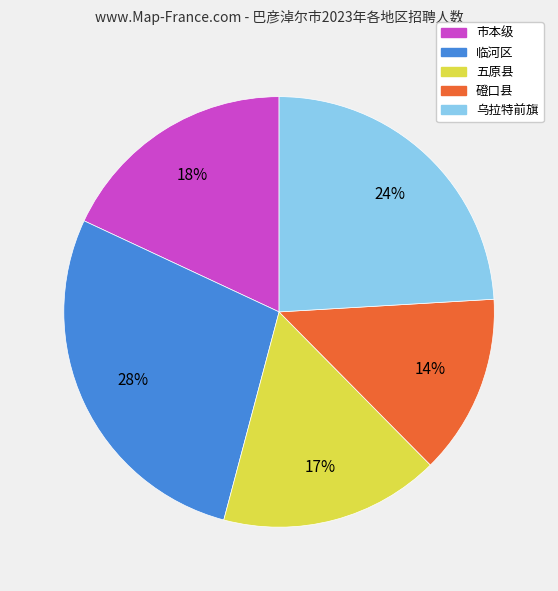

To the nearest percent, what portion does 磴口县 represent?

14%